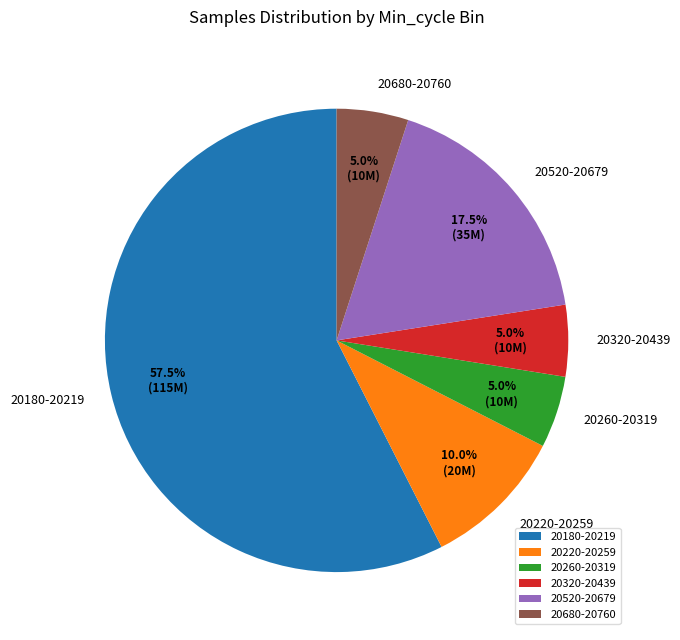

What is the ratio of the value at 20680-20760 to the value at 20520-20679?

0.3